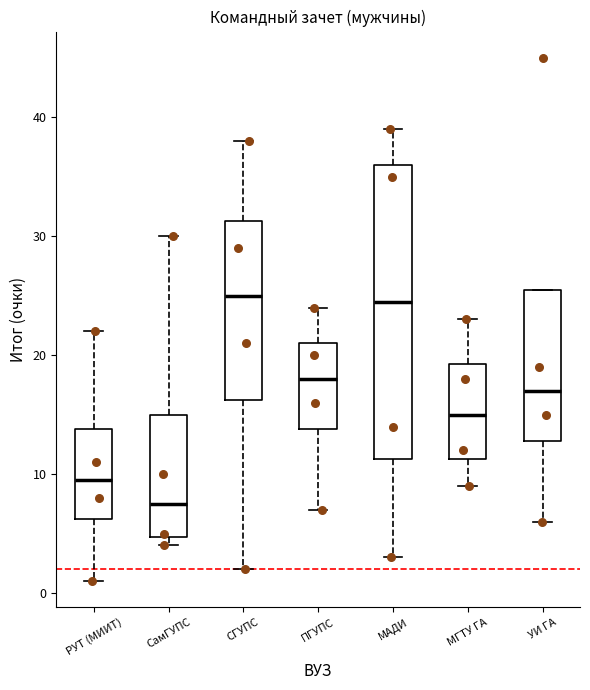

Reading left to right, transcribe this box plot: for each box, give where its median line is, the range the box spans, and where its two whiskers end, as read against the y-axis. The values are not printed on the chart, so give them approximately, as read against the axis.

РУТ (МИИТ): median 10, box 6 to 14, whiskers 1 to 22
СамГУПС: median 8, box 5 to 15, whiskers 4 to 30
СГУПС: median 25, box 16 to 31, whiskers 2 to 38
ПГУПС: median 18, box 14 to 21, whiskers 7 to 24
МАДИ: median 25, box 11 to 36, whiskers 3 to 39
МГТУ ГА: median 15, box 11 to 19, whiskers 9 to 23
УИ ГА: median 17, box 13 to 26, whiskers 6 to 26